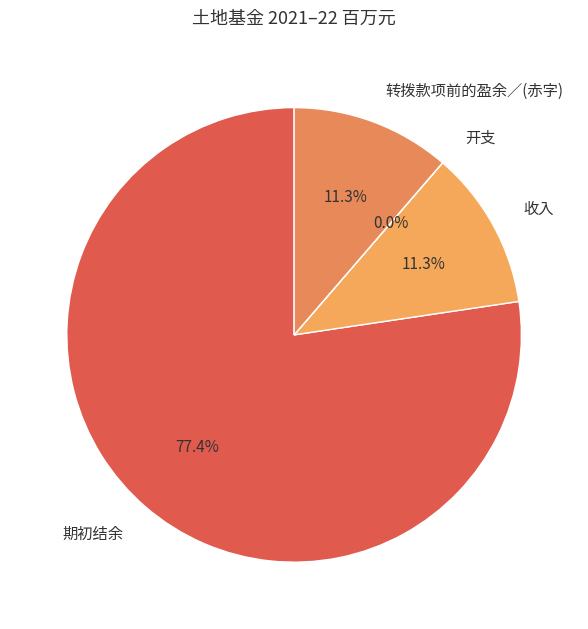

Combined, do 转拨款项前的盈余／(赤字) and 期初结余 account for over 50%?

Yes